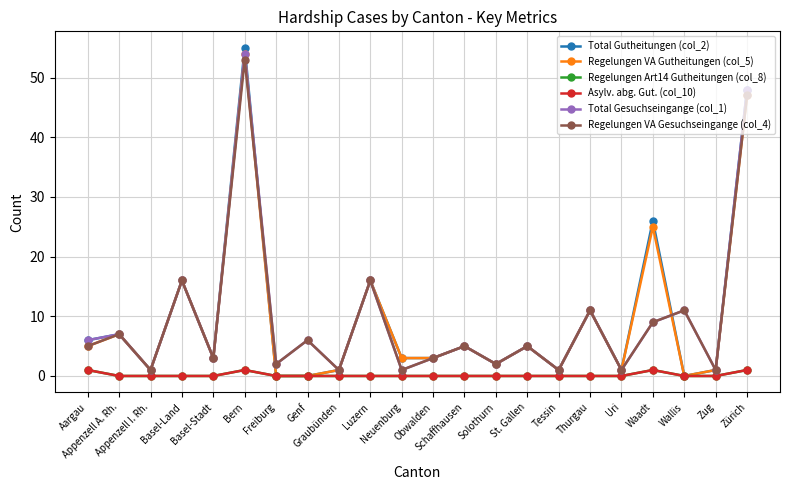

How many Regelungen Art14 Gutheitungen (col_8) values are between 0 and 1?

22